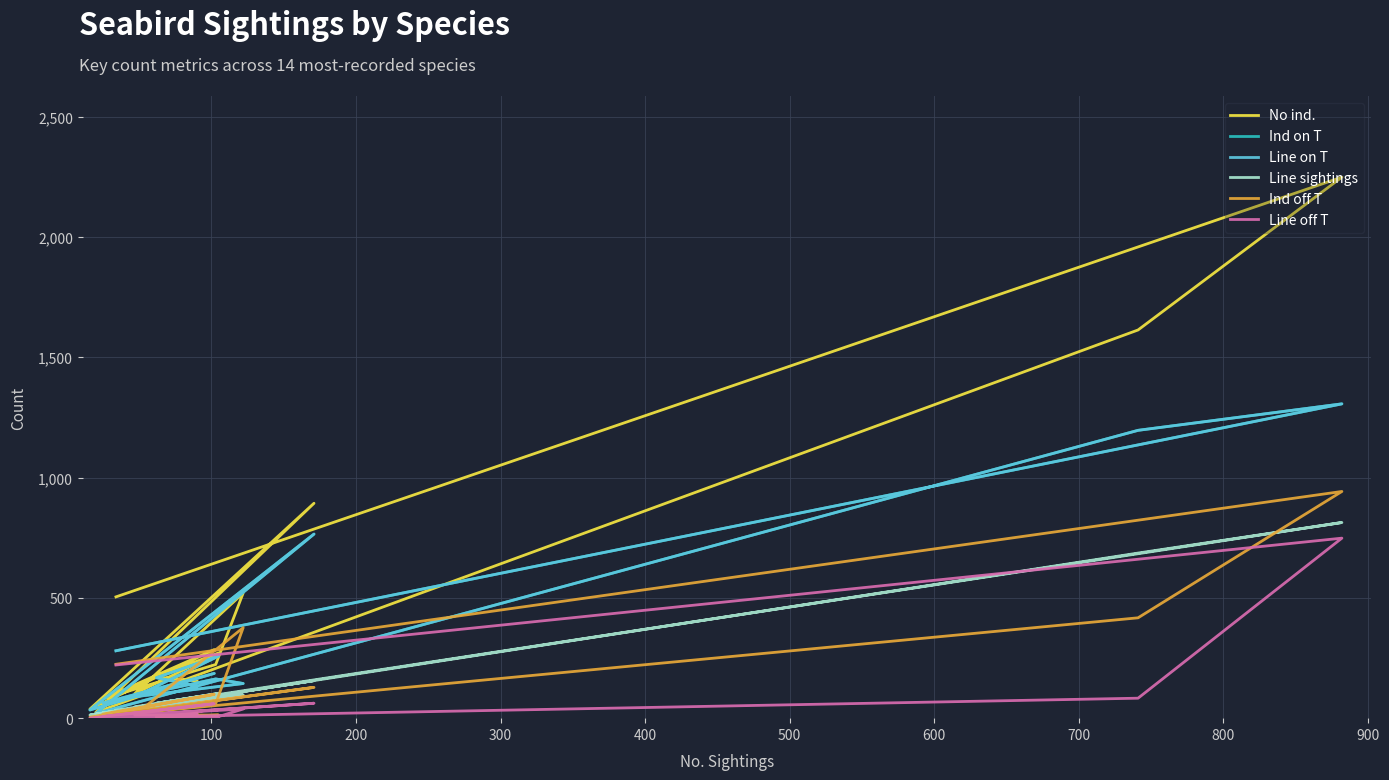

Which series has the largest total across all categories?

No ind.